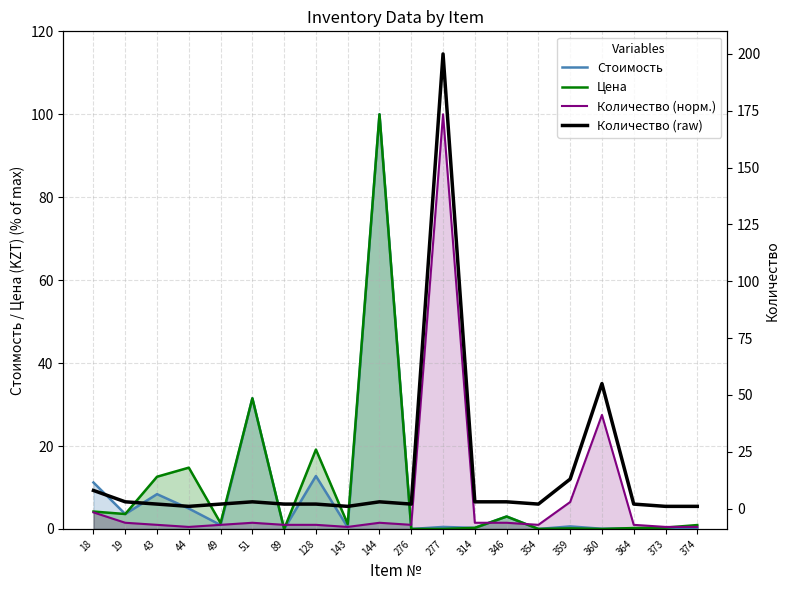

The Цена series shows 8.2 at 128. True or false?

False